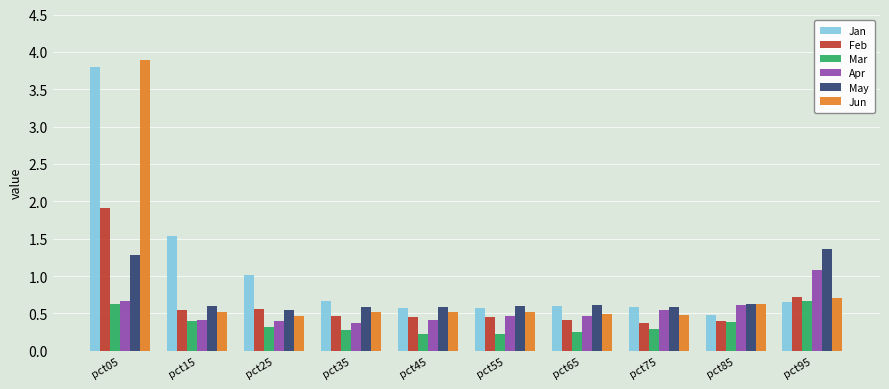

What is the difference between the highest and lowest values at pct05?

3.3